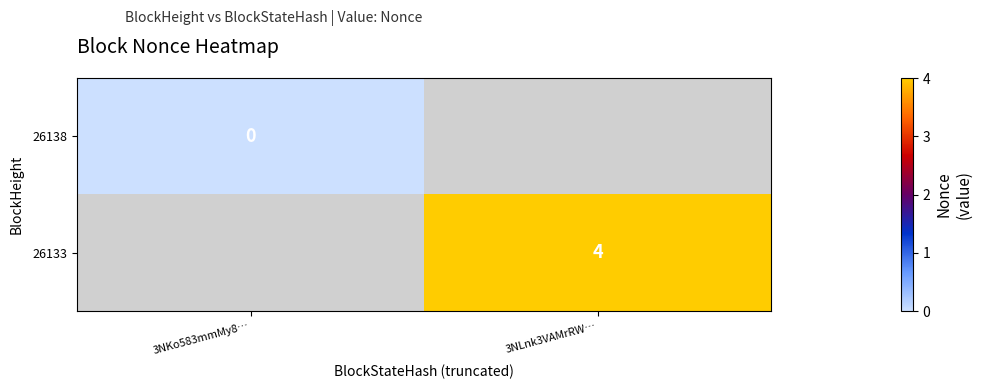

The value of 26133 at 3NLnk3VAMrRW… is 2.4. True or false?

False